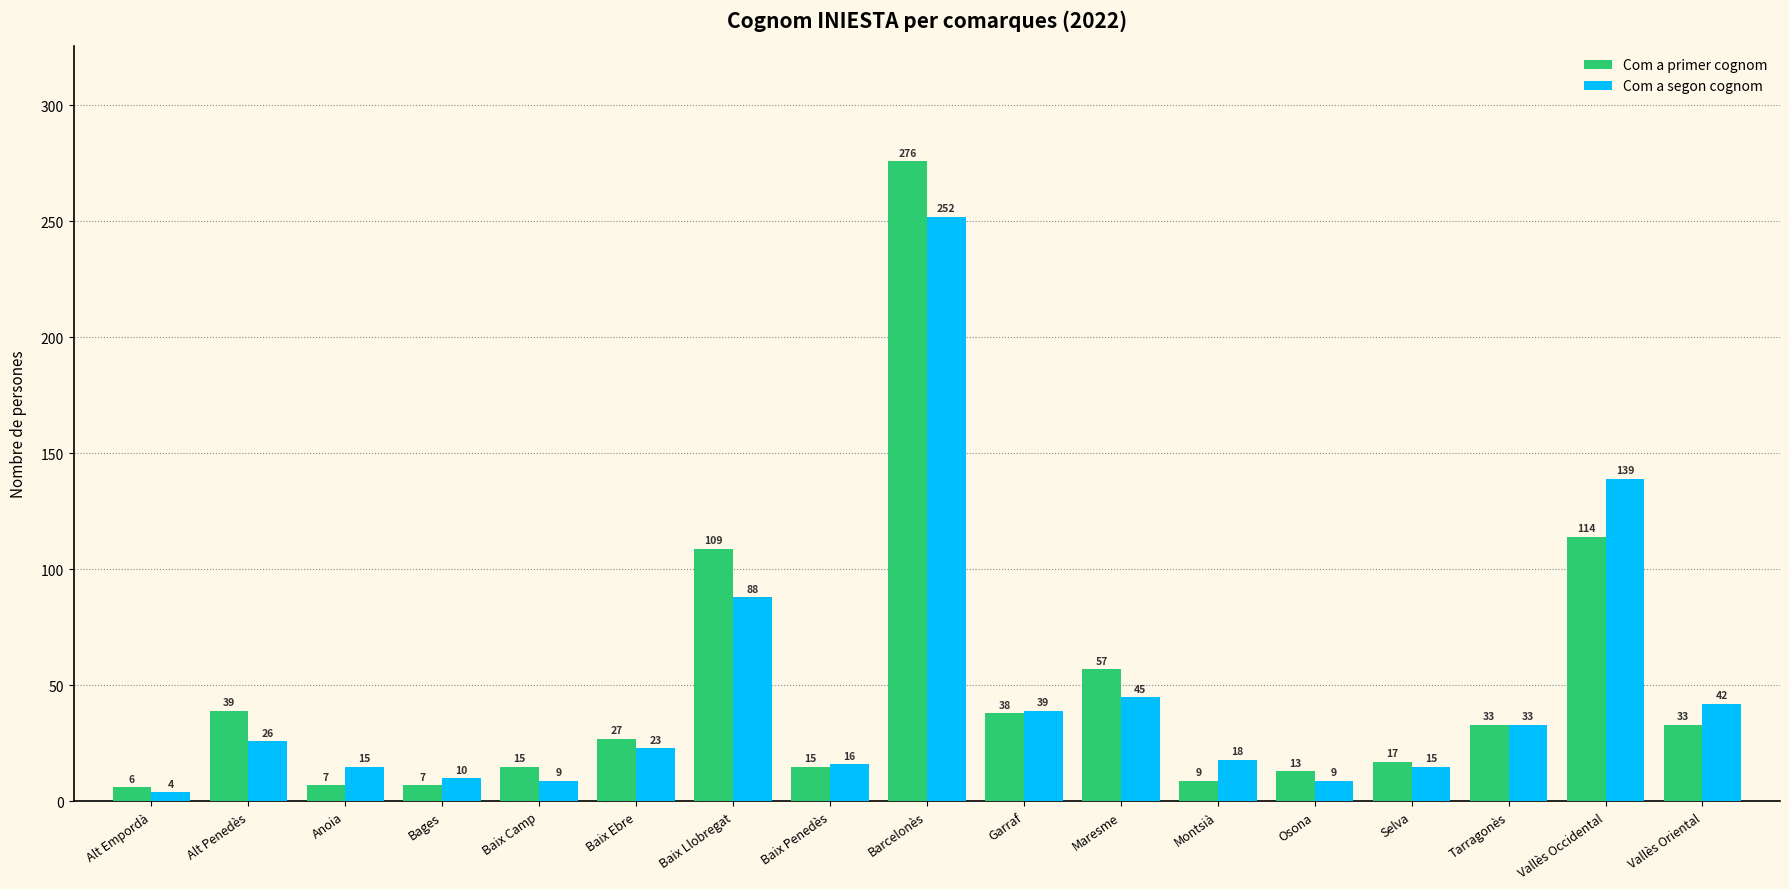

What position from the right is Bages?

14